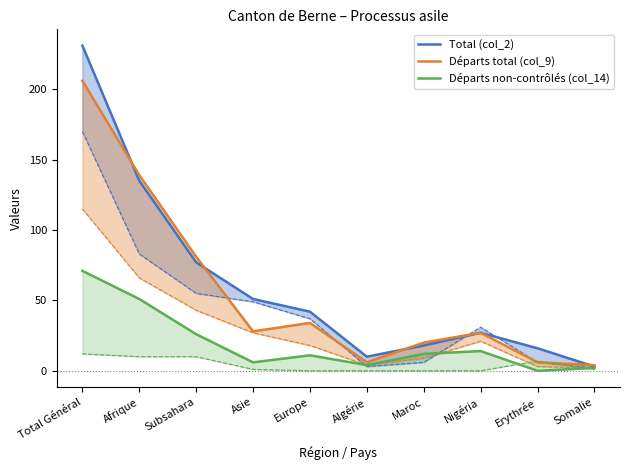

Is it true that Départs non-contrôlés (col_14) equals 42 at Subsahara?

False